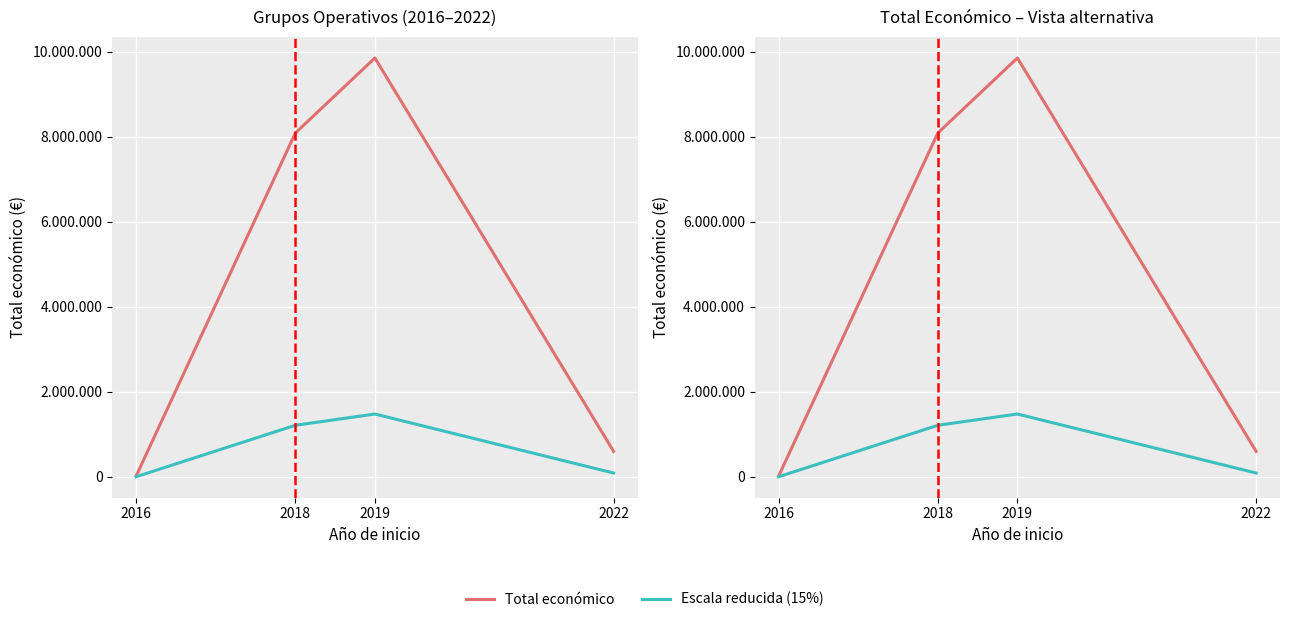

The value of Escala reducida (15%) at 2022 is 89922.0. True or false?

True